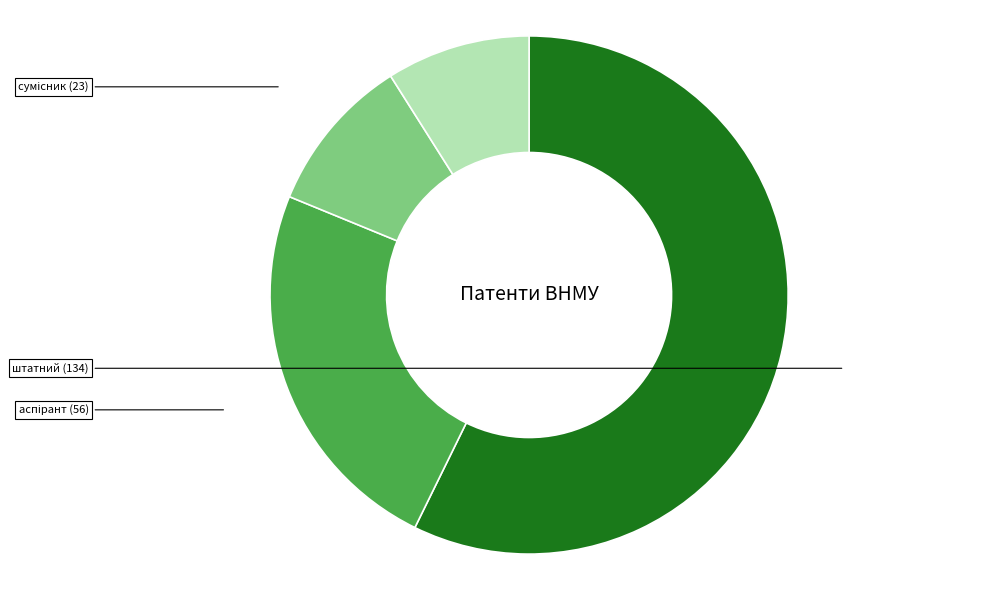

Does any single category account for the majority?

Yes